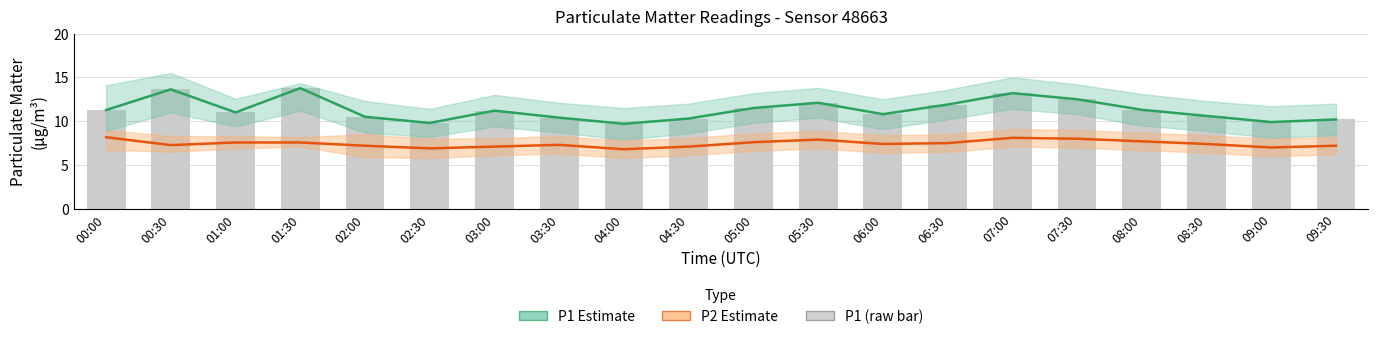

What is the approximate value of P1 Estimate at 03:30?

10.4